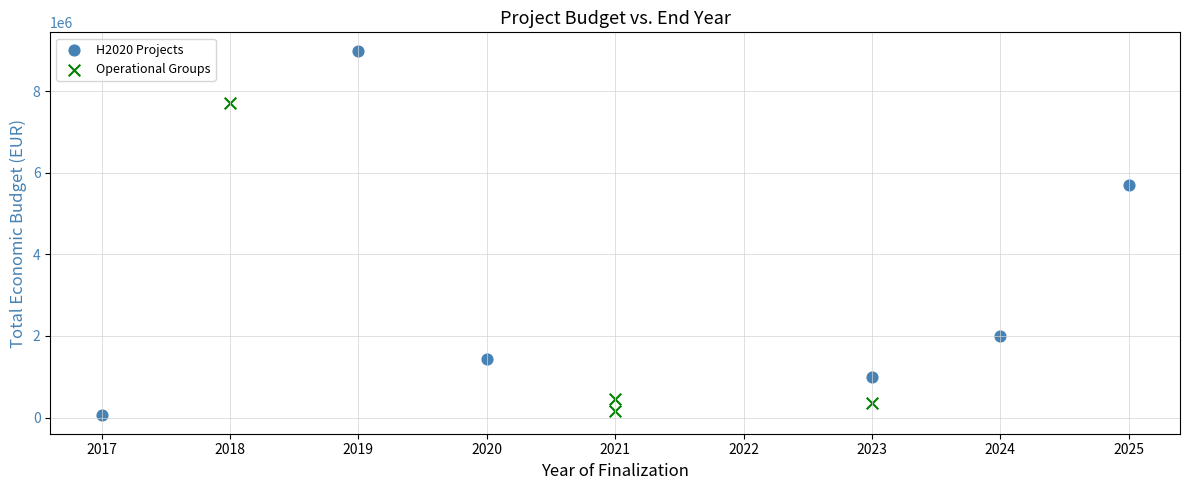

What are all the series names shown in the legend?

H2020 Projects, Operational Groups